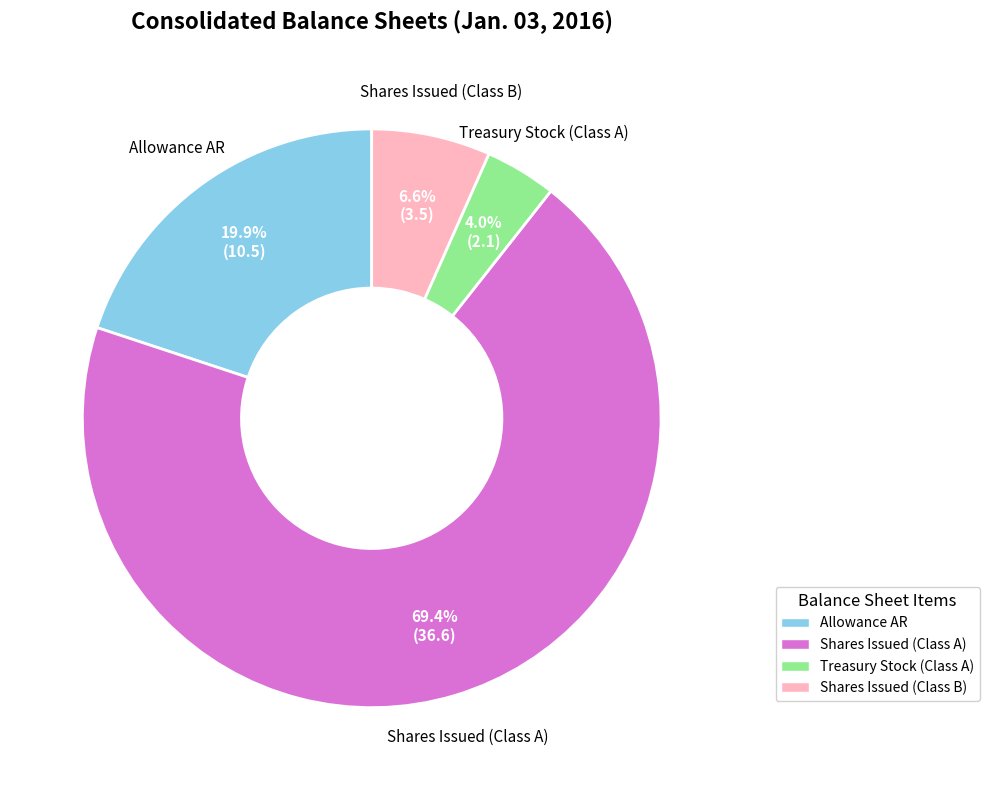

To the nearest percent, what is the difference between the largest and smallest slice percentages?

65%